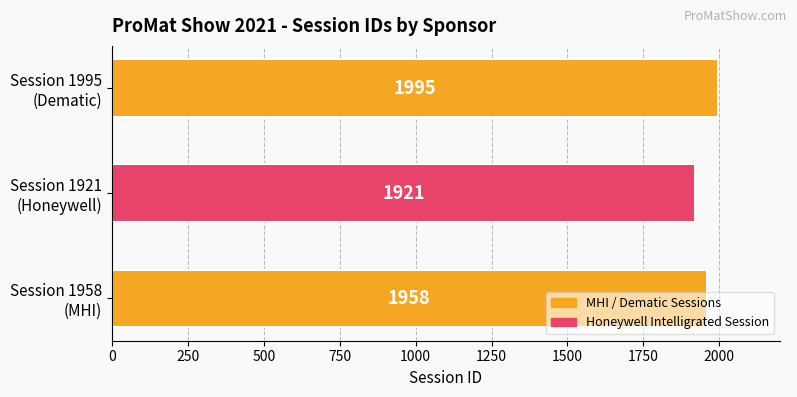

Count the values in the range 1921 to 1995.

3